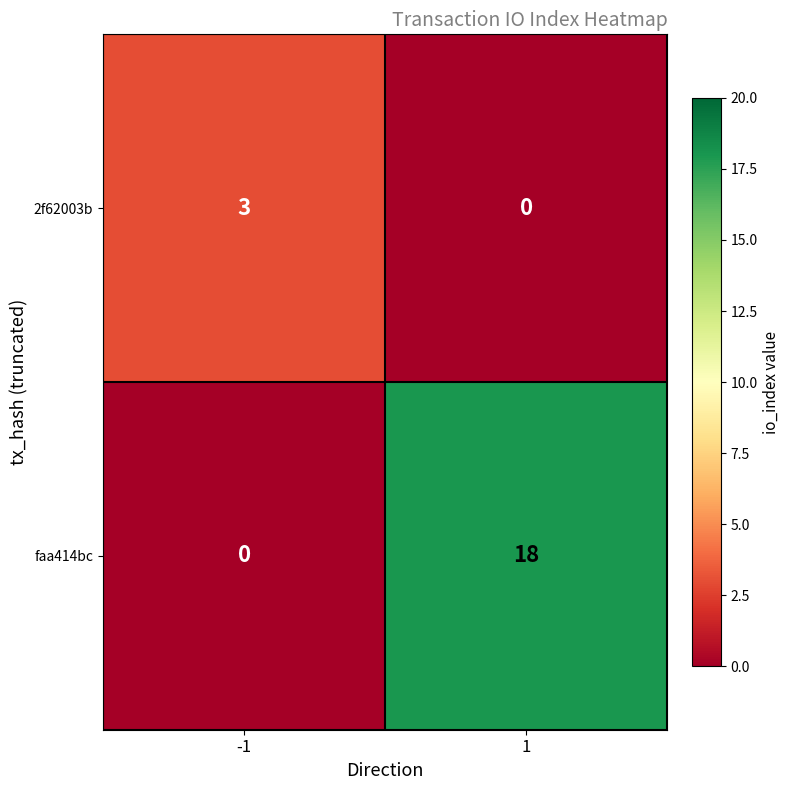

Reading right to left, list all the values displayed in this chart.

2f62003b: 1=0	-1=3
faa414bc: 1=18	-1=0